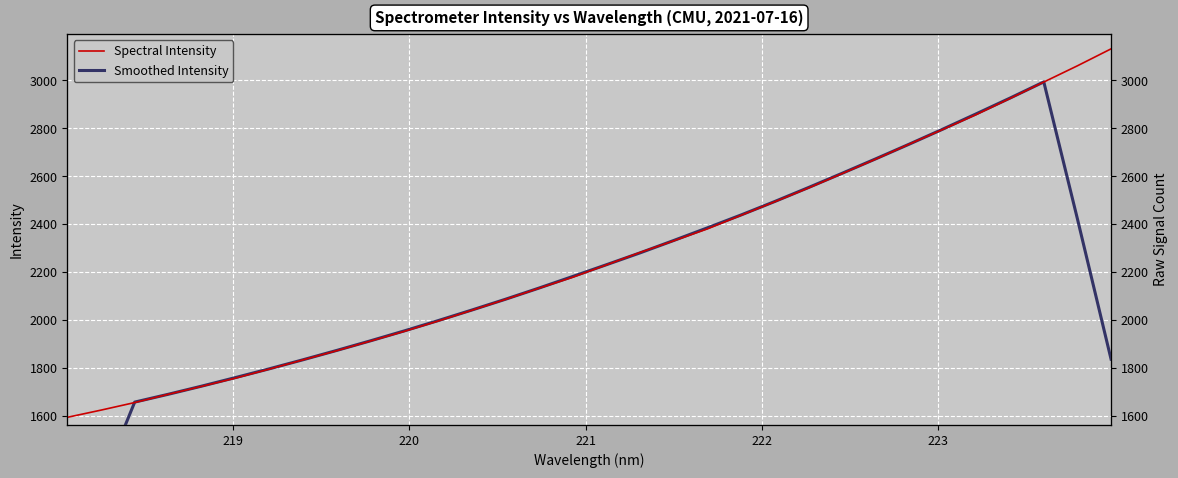

How many lines are shown in the chart?

2